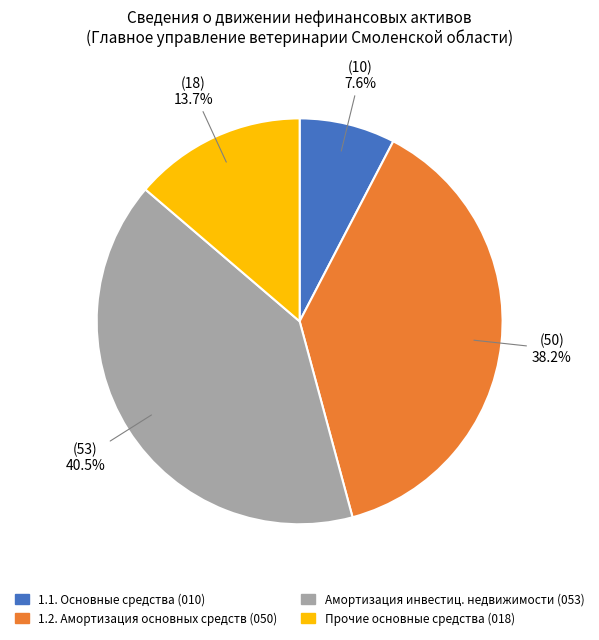

Between 1.1. Основные средства (010) and Амортизация инвестиц. недвижимости (053), which is larger?

Амортизация инвестиц. недвижимости (053)